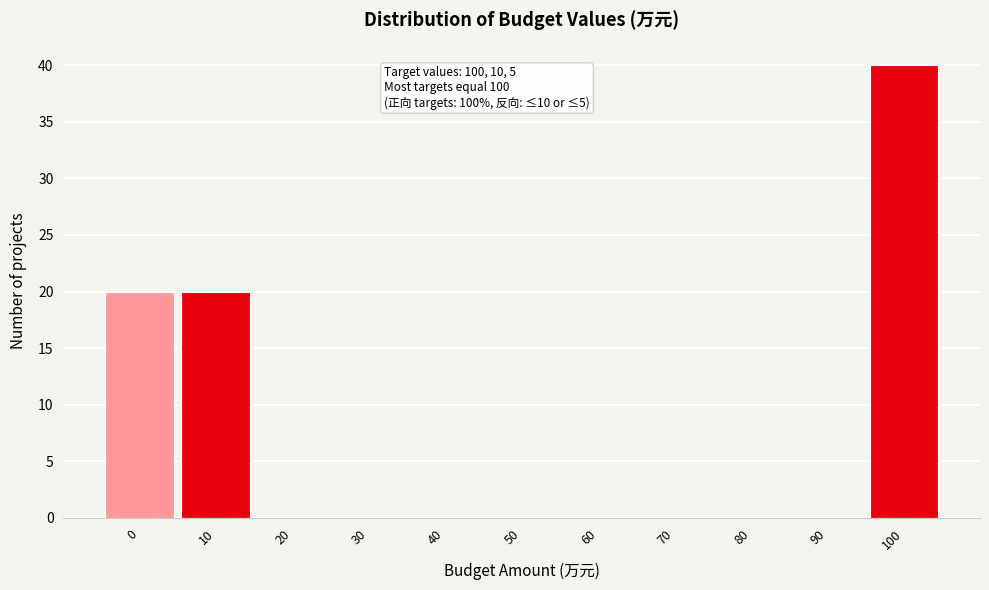

Reading left to right, extract all data points from this chart.

0=20	10=20	20=0	30=0	40=0	50=0	60=0	70=0	80=0	90=0	100=40